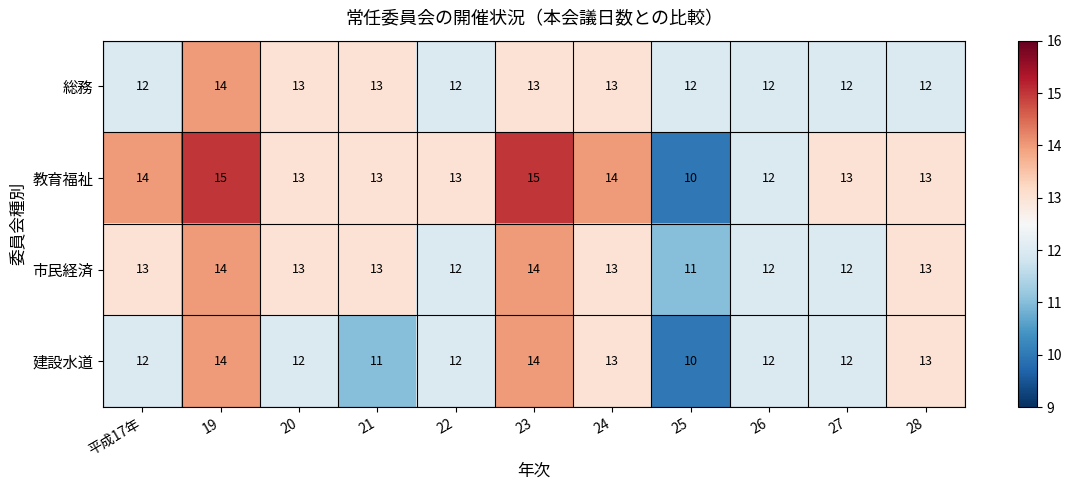

List the series in order of their overall mean, highest first.

教育福祉, 市民経済, 総務, 建設水道